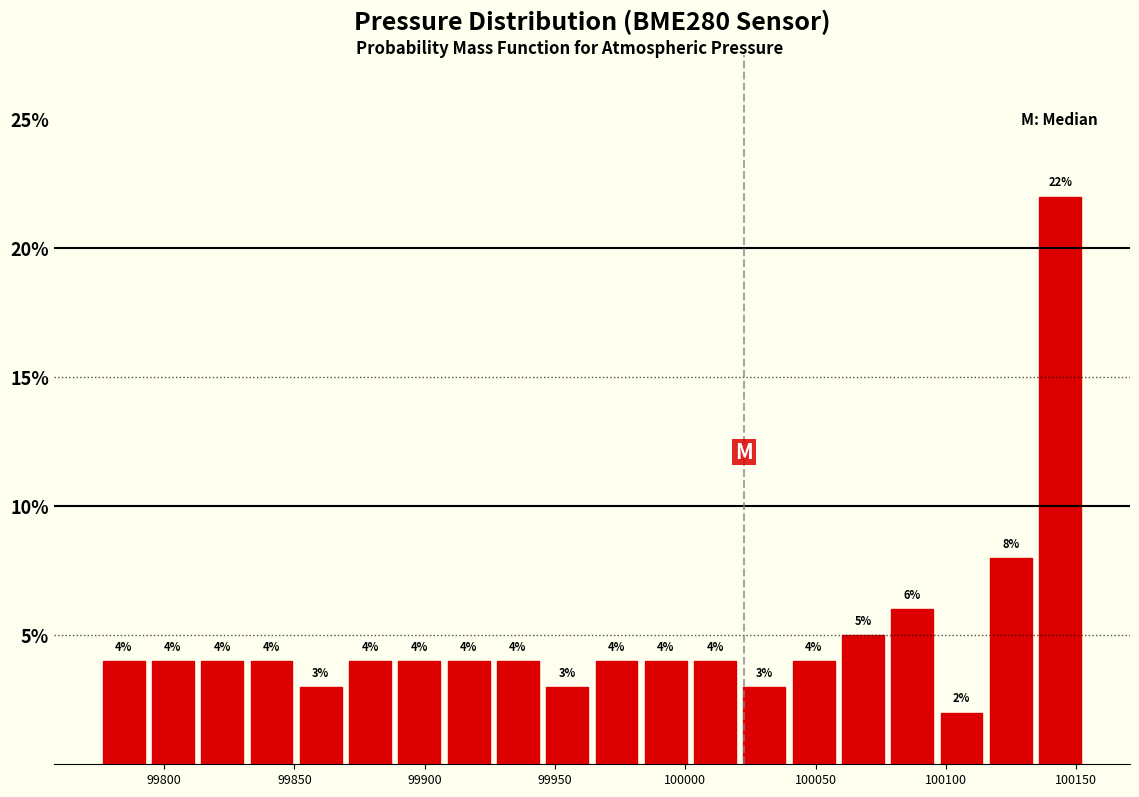

Around what value on the x-axis is the tallest bar? Give the approximate position of its centre, as read against the axis.

100145